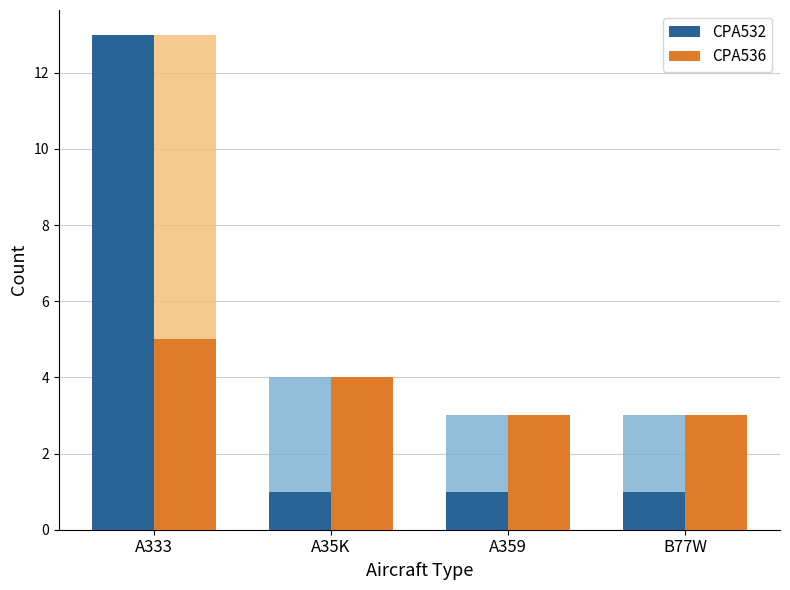

List the series in order of their overall mean, highest first.

CPA532, CPA536